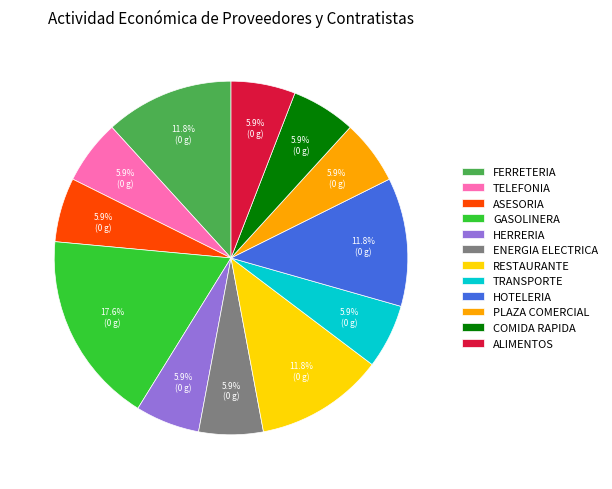

Does HERRERIA account for over 50% of the chart?

No